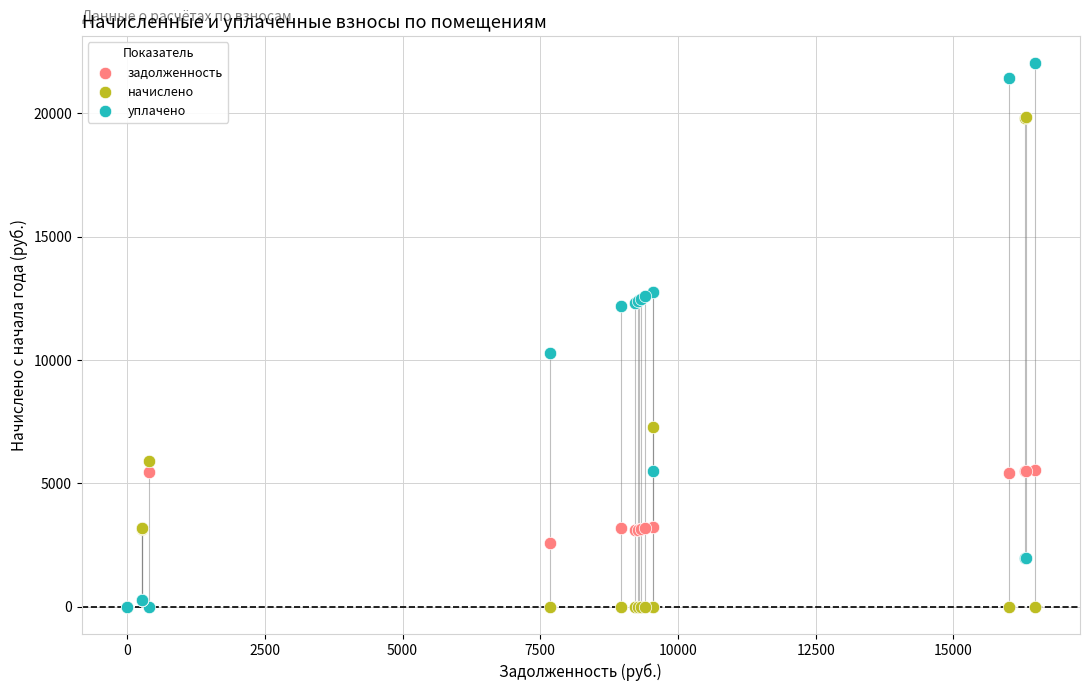

Across all series, what Y value is closest to 11016?

10272.0